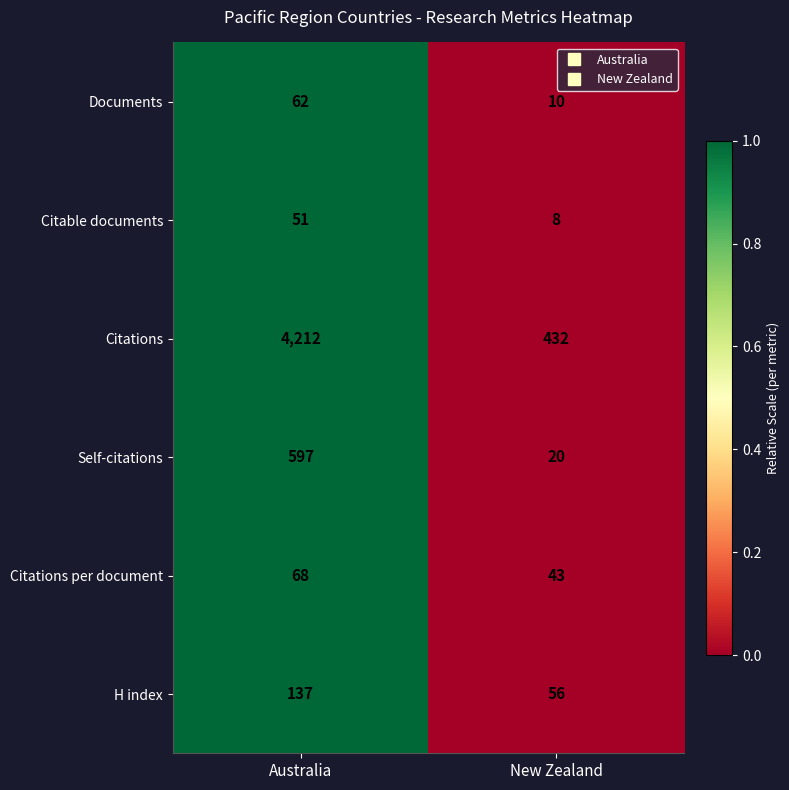

Is it true that Citations equals 6883 at Australia?

False